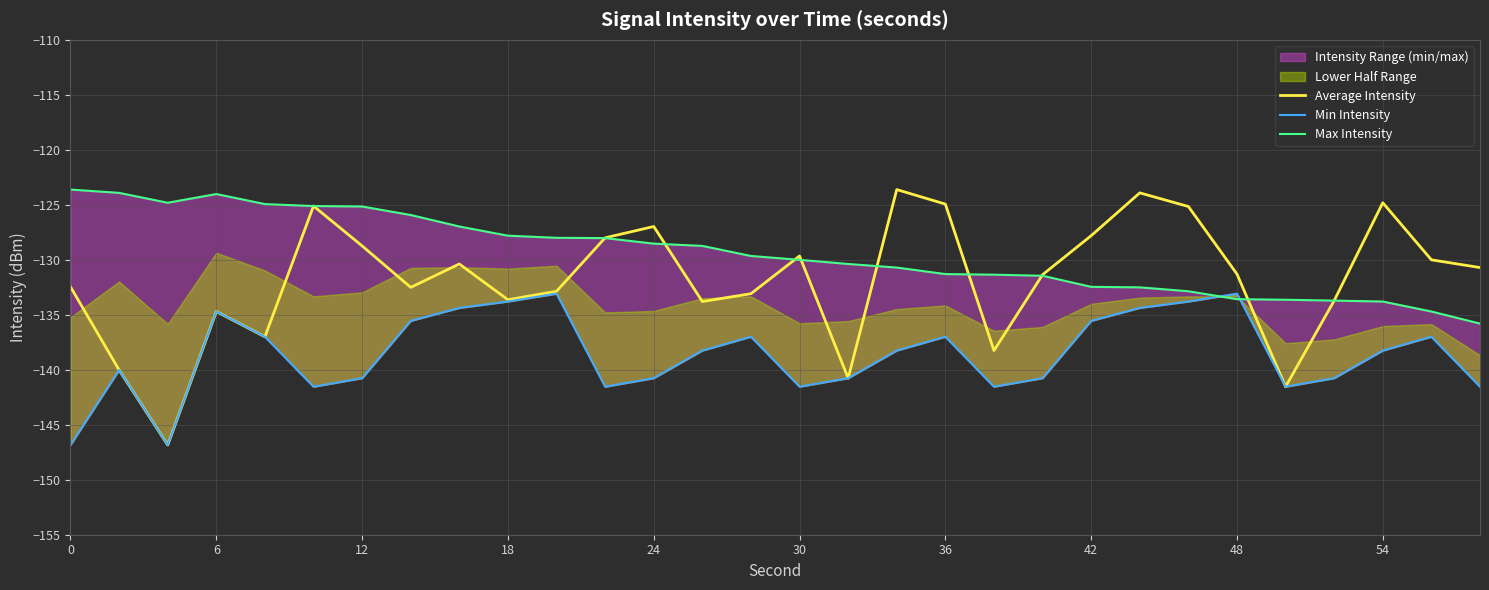

How many times do Min Intensity and Max Intensity cross each other?

2